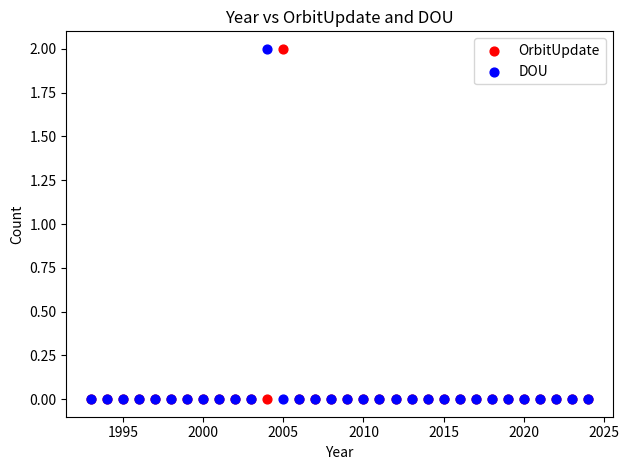

What are all the series names shown in the legend?

OrbitUpdate, DOU